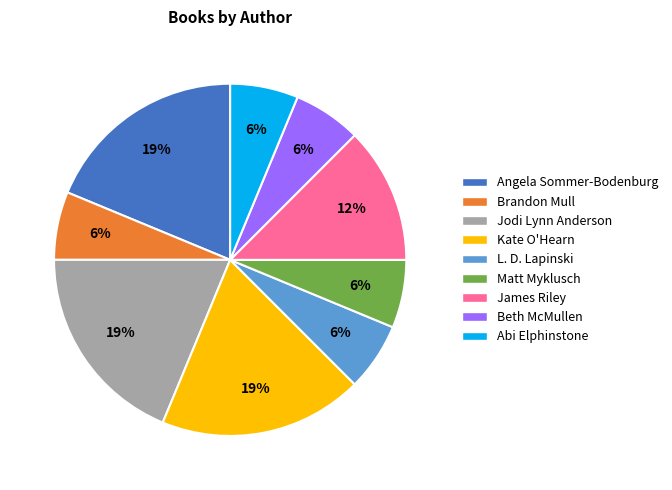

To the nearest percent, what is the average slice percentage?

11%